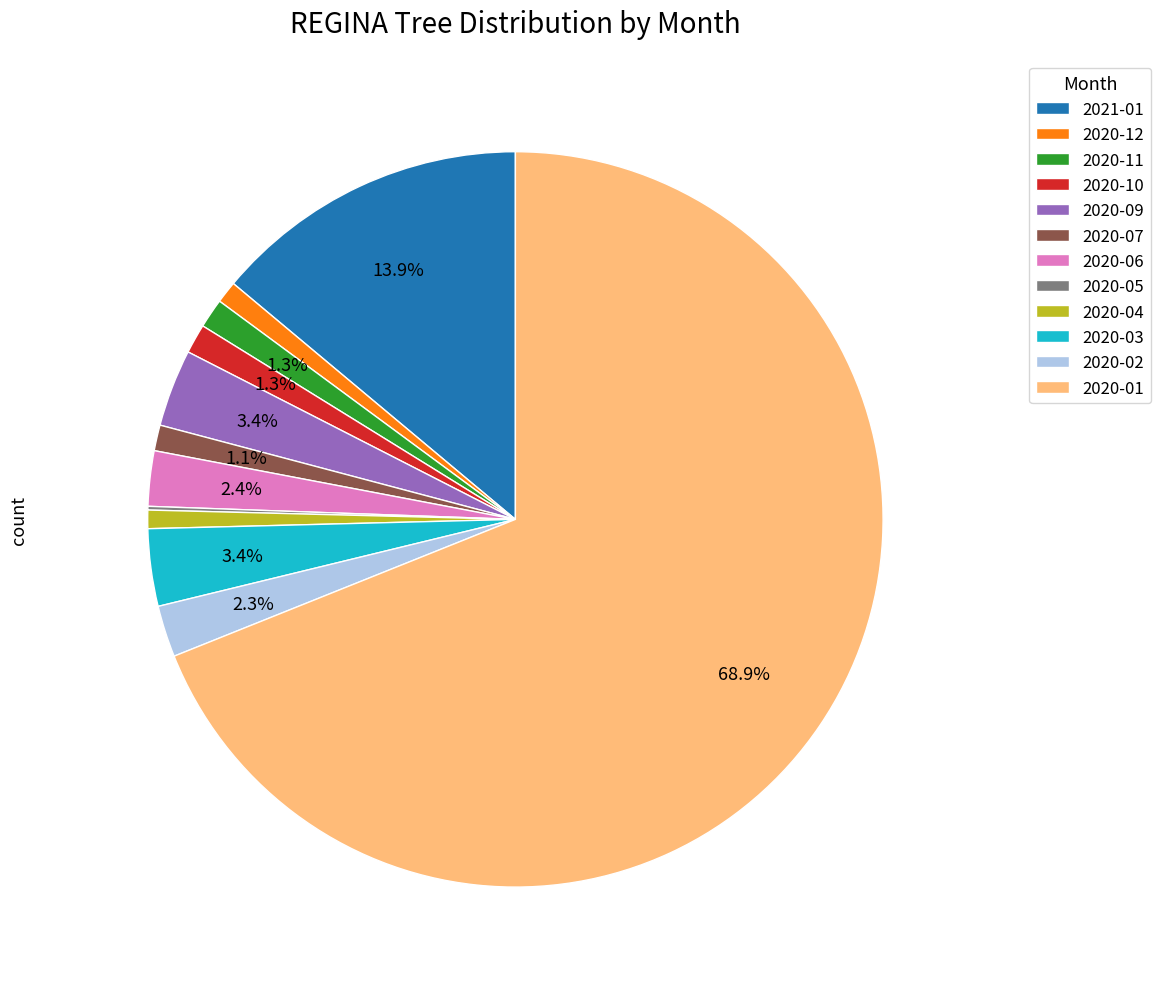

Which has a higher value, 2020-02 or 2020-11?

2020-02